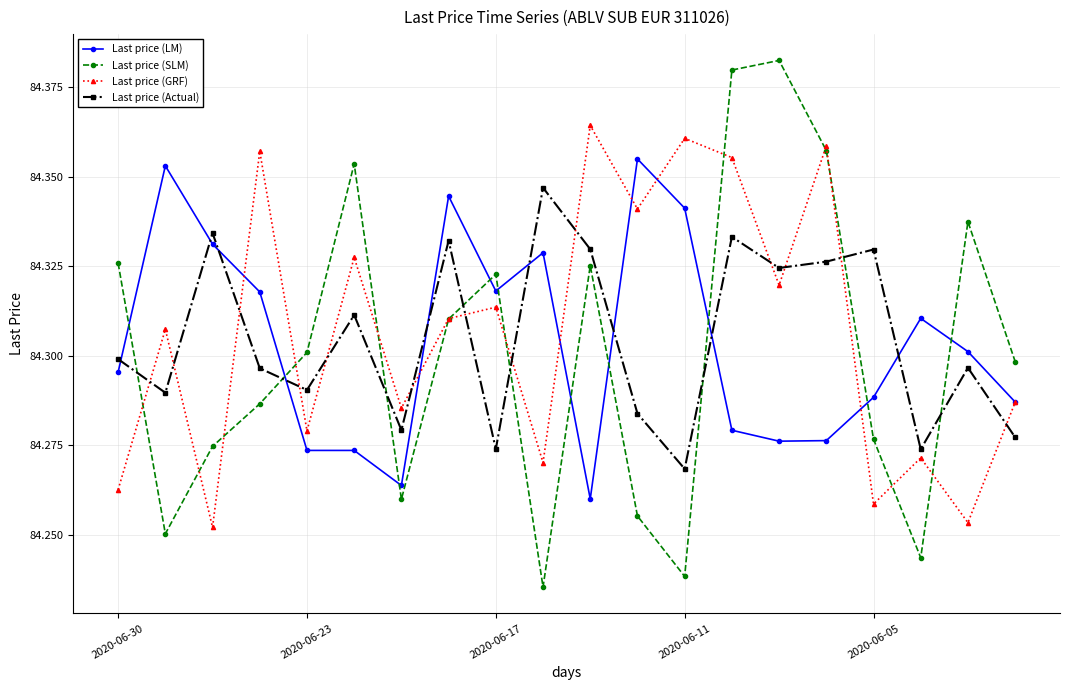

List the series in order of their peak value, highest first.

Last price (SLM), Last price (GRF), Last price (LM), Last price (Actual)